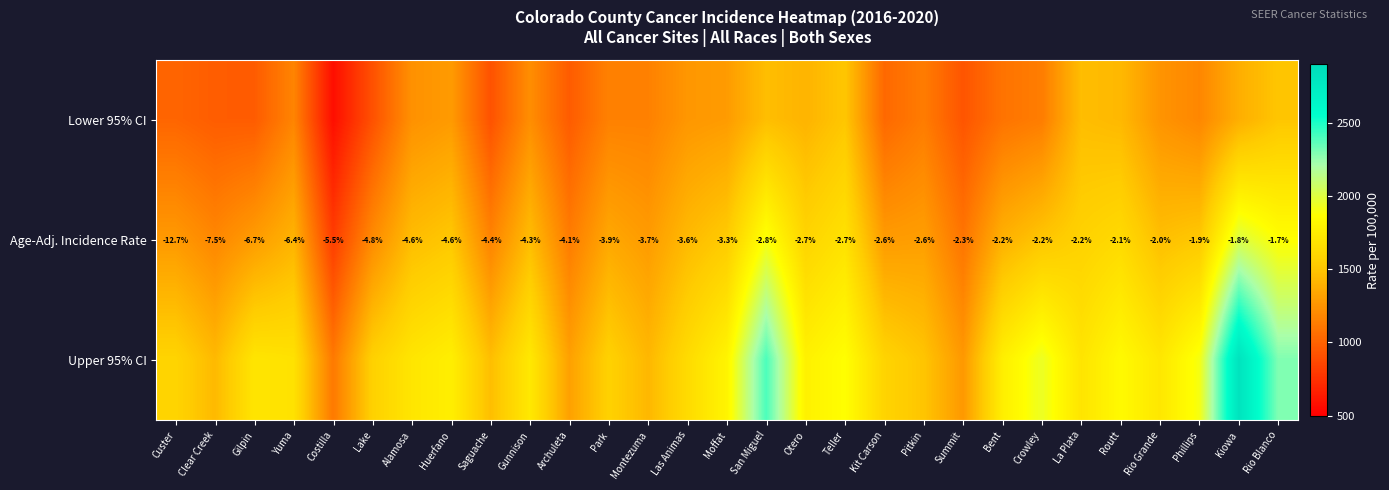

What is the total value across all series at Phillips?

4602.6